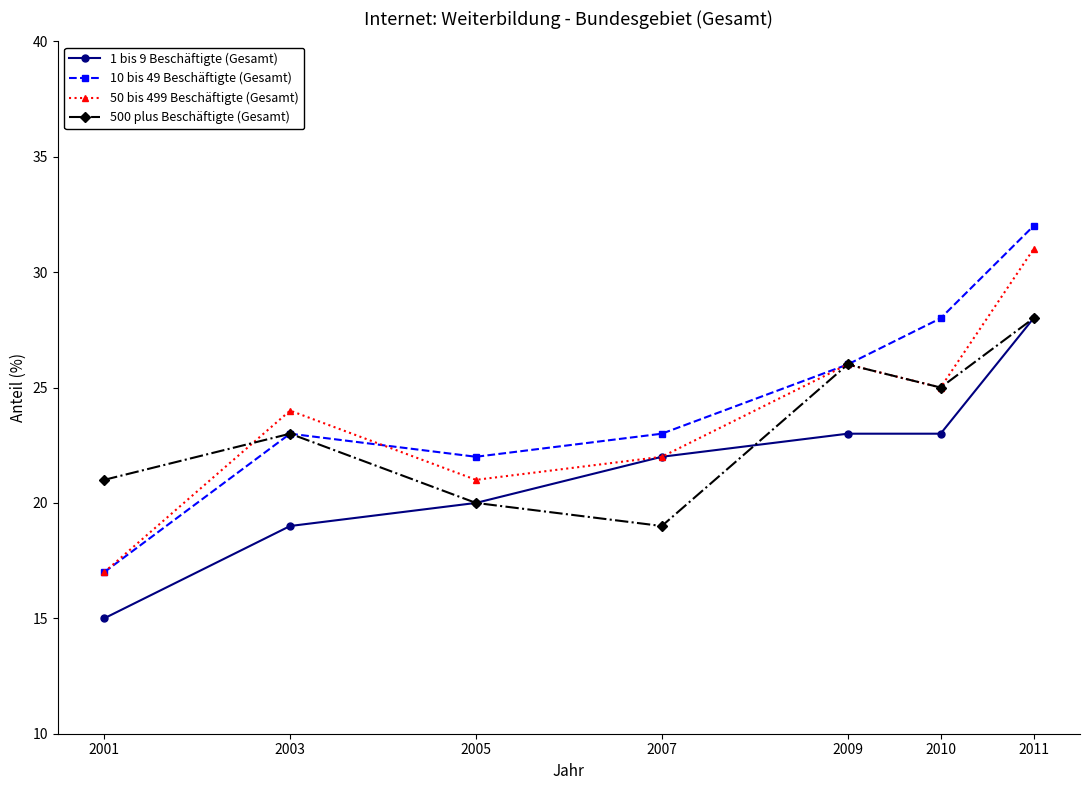

What is the spread (max minus min) of values at 2011?

4